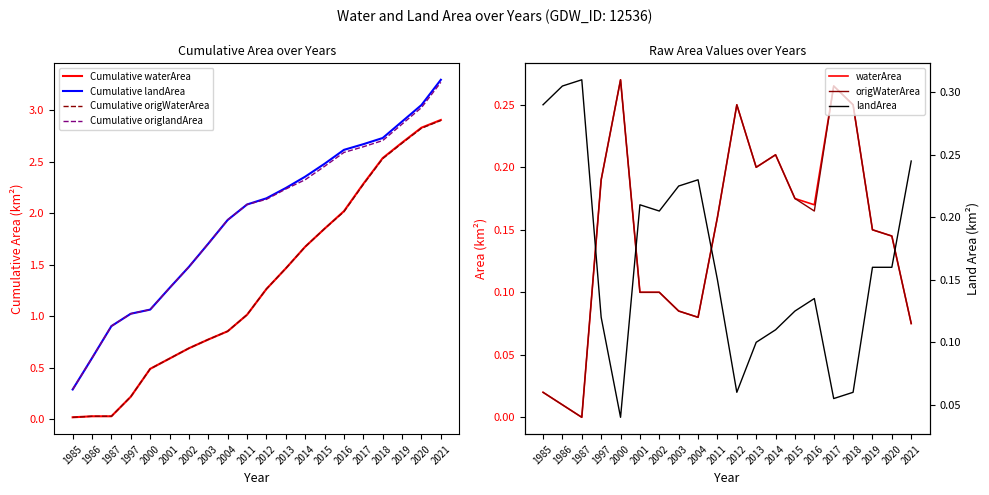

What is the difference between the landArea values at 1987 and 2018?

0.2